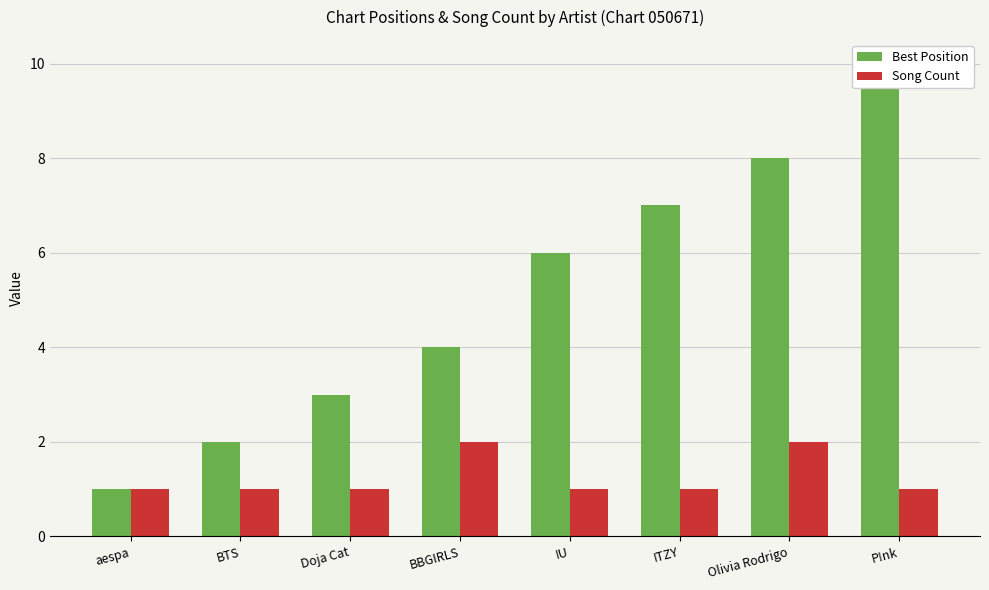

Is the value of Best Position at aespa greater than the value of Song Count at BTS?

No